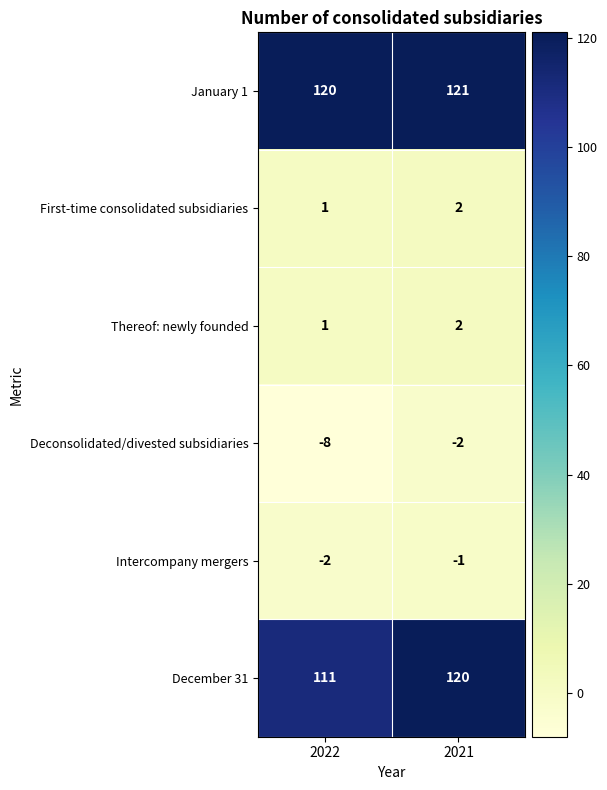

List the labels in order of December 31 value, smallest first.

2022, 2021